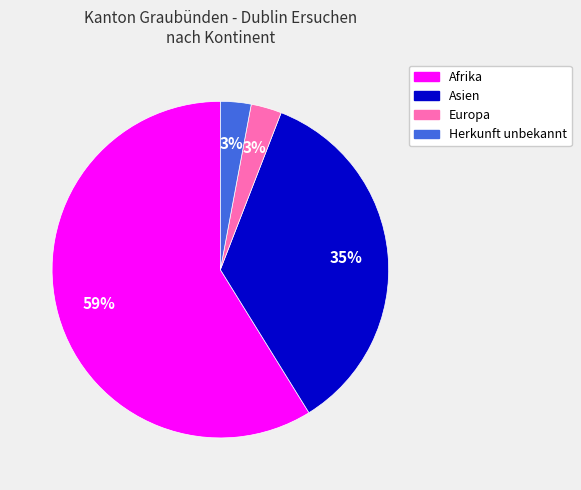

What is the largest slice in the pie chart?

Afrika